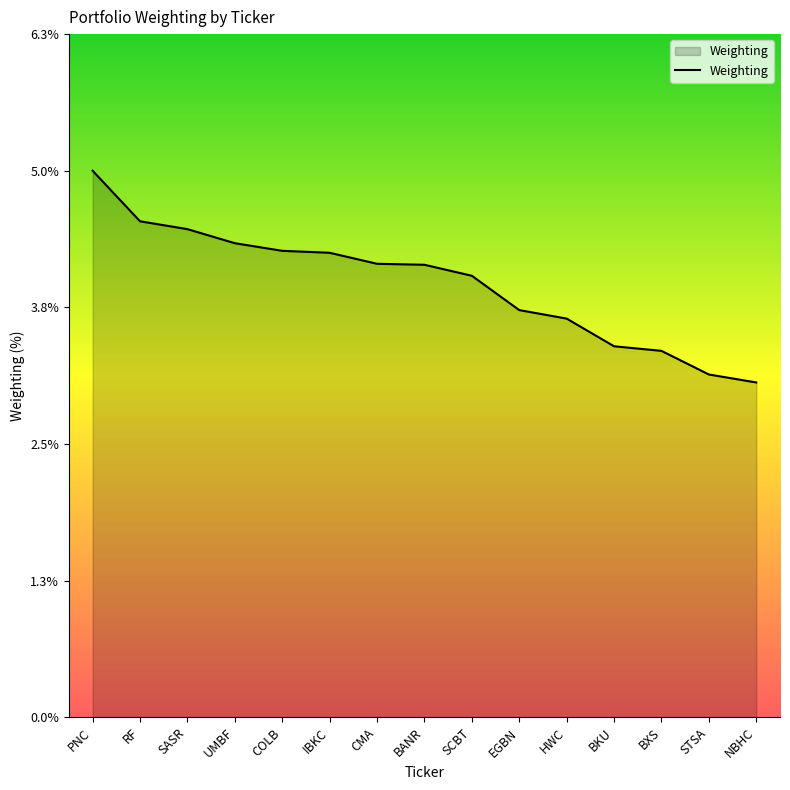

What is the average value?

4.0